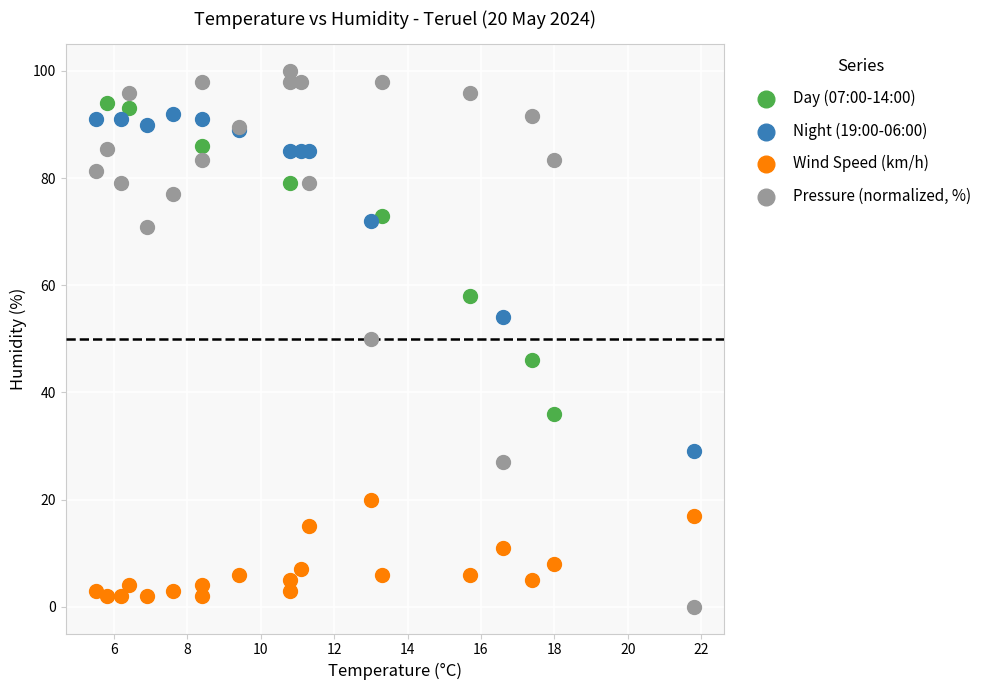

What are all the series names shown in the legend?

Day (07:00-14:00), Night (19:00-06:00), Wind Speed (km/h), Pressure (normalized, %)